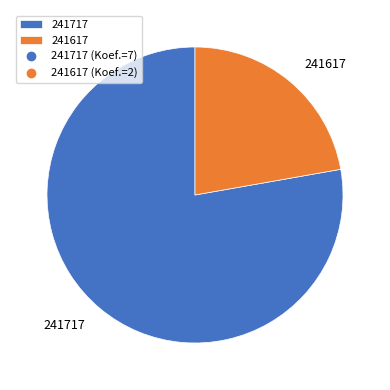

Which slice is the largest?

241717